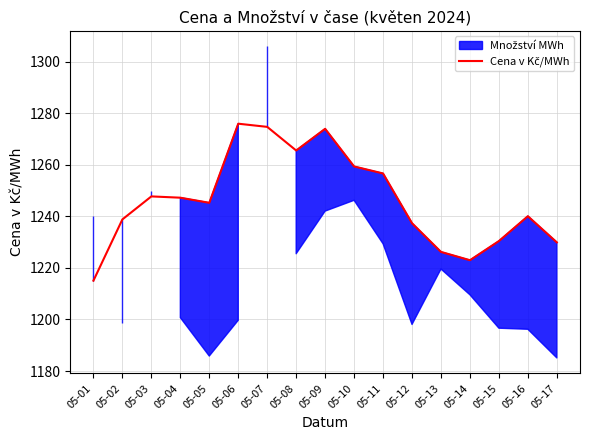

Where is the first local maximum?

05-03